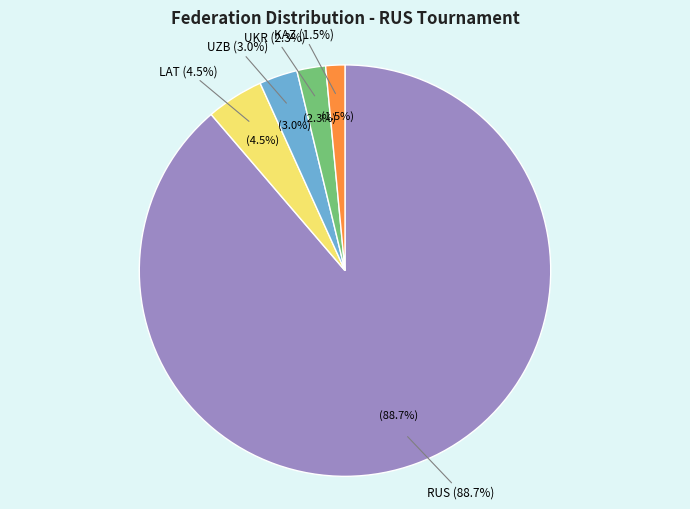

Rank the categories by value from lowest to highest.

KAZ, UKR, UZB, LAT, RUS